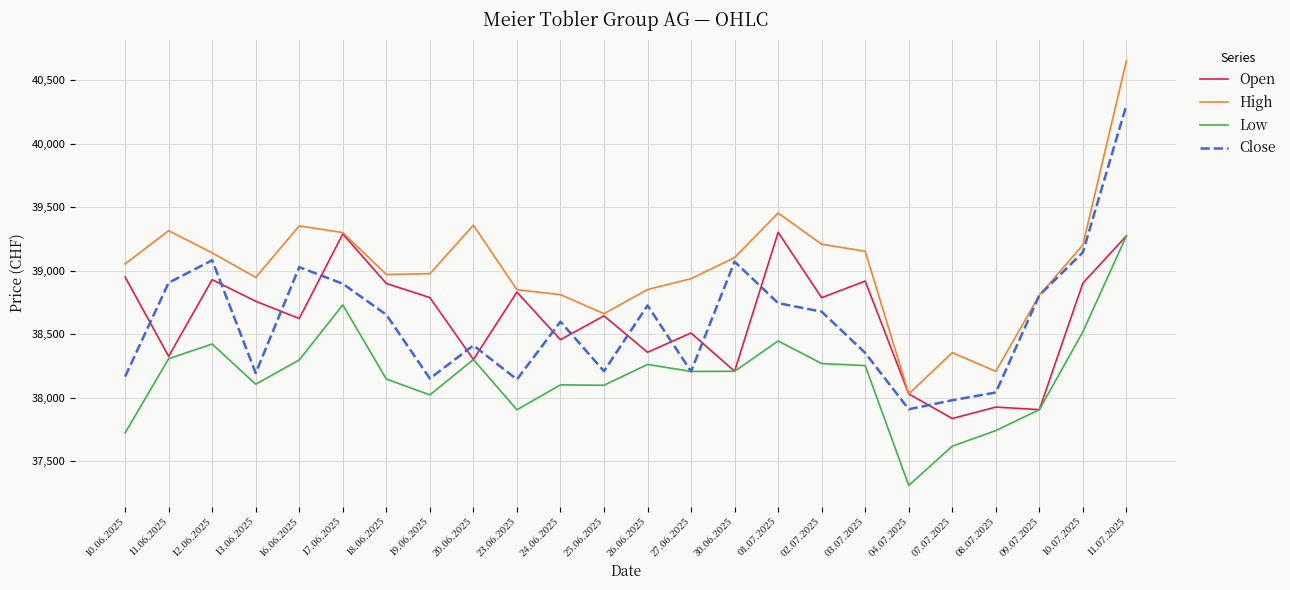

Between which two adjacent categories do Close and Open first intersect?

10.06.2025 and 11.06.2025